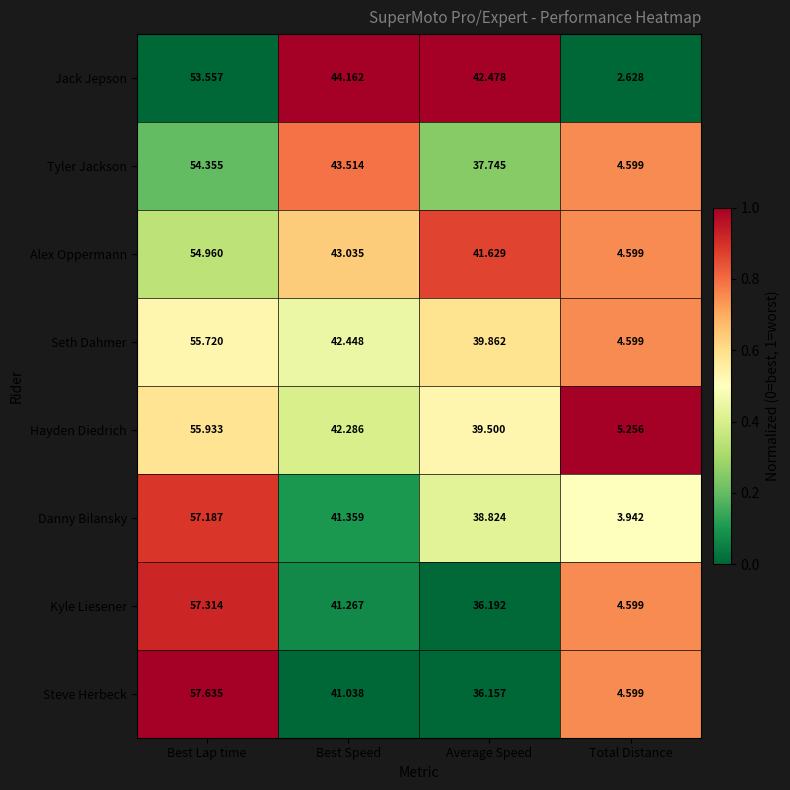

What is the total value across all series at Best Speed?

339.1